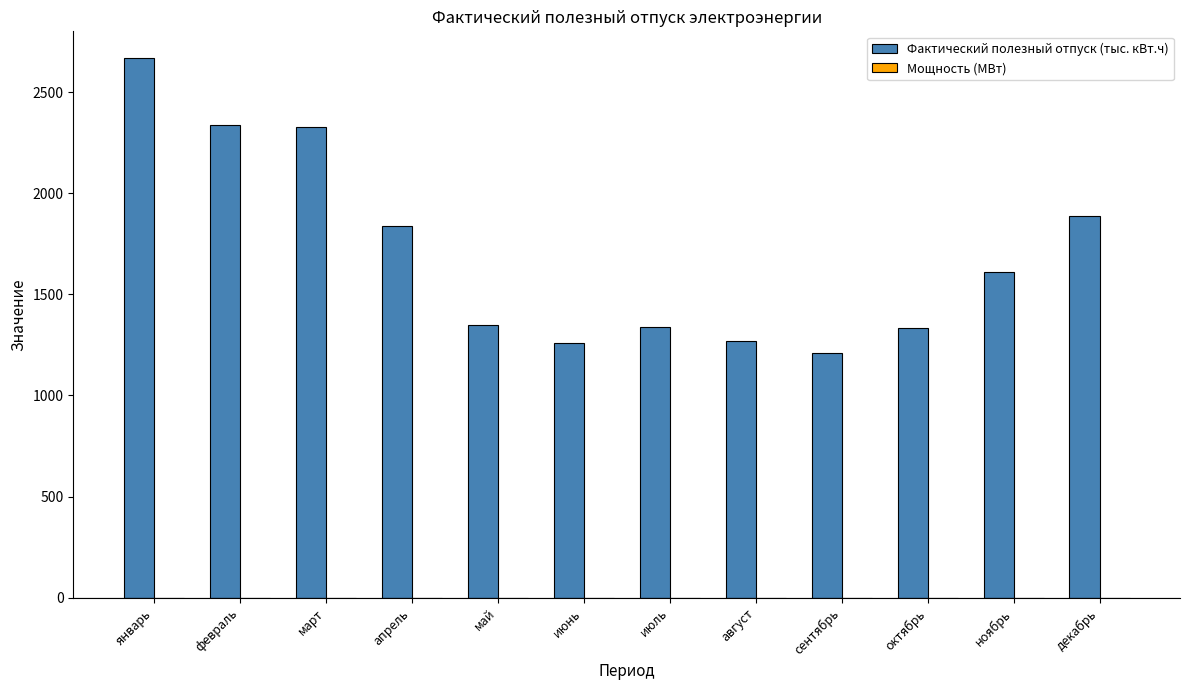

The value of Фактический полезный отпуск (тыс. кВт.ч) at июнь is 1257.7. True or false?

True